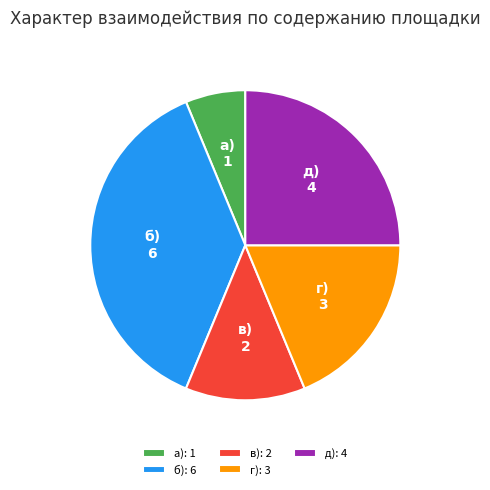

Rank the categories by value from lowest to highest.

а): 1, в): 2, г): 3, д): 4, б): 6